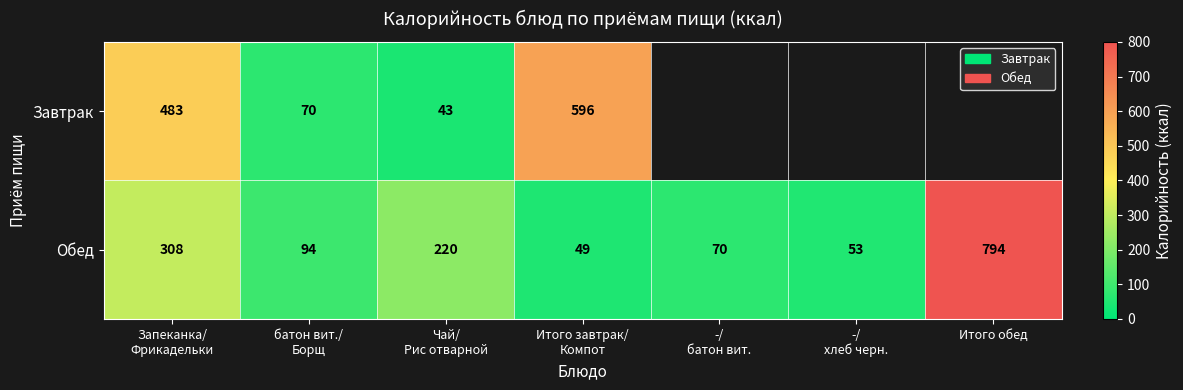

What is the greatest value displayed?

794